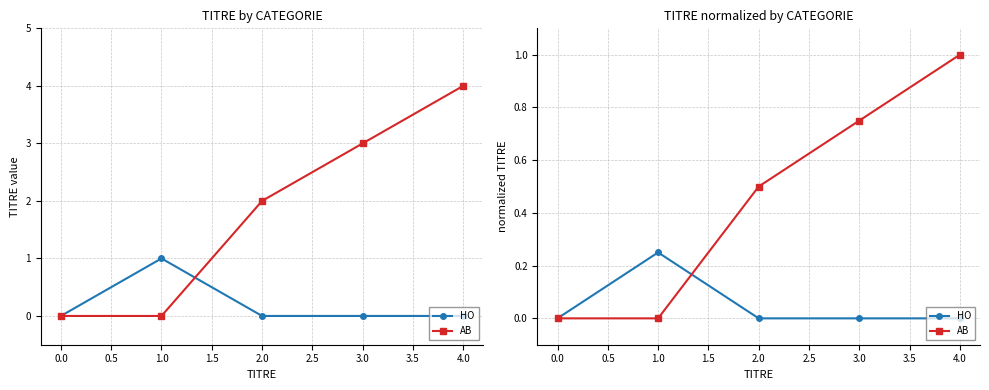

Does the chart display data point markers on the line(s)?

Yes